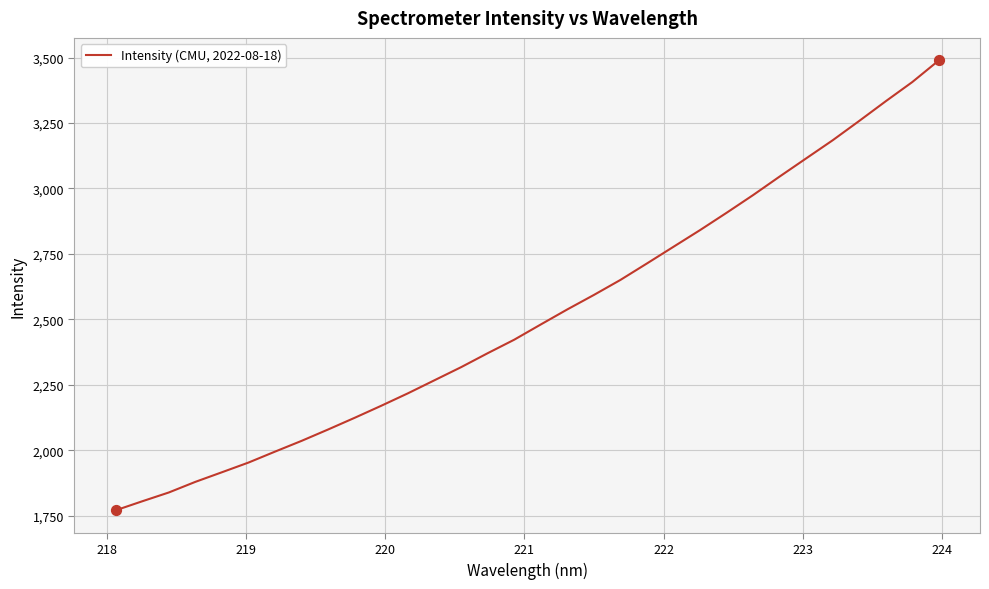

What is the greatest value displayed?

3489.1